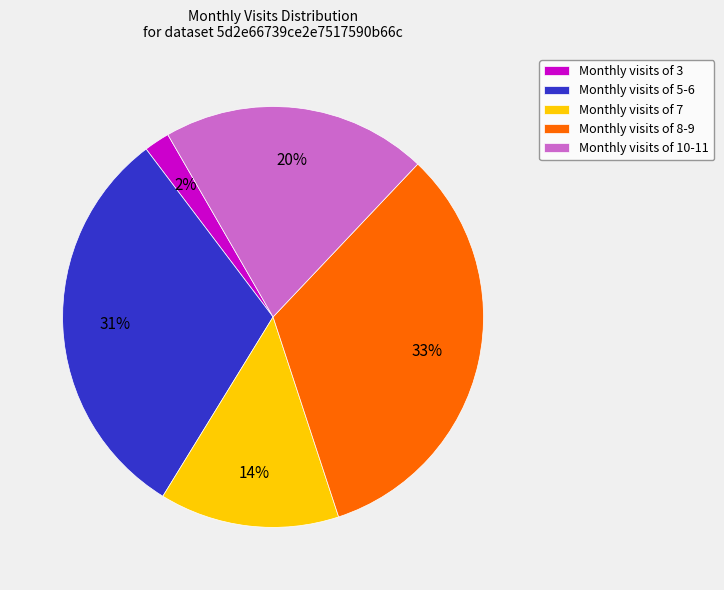

To the nearest percent, what is the difference between the largest and smallest slice percentages?

31%